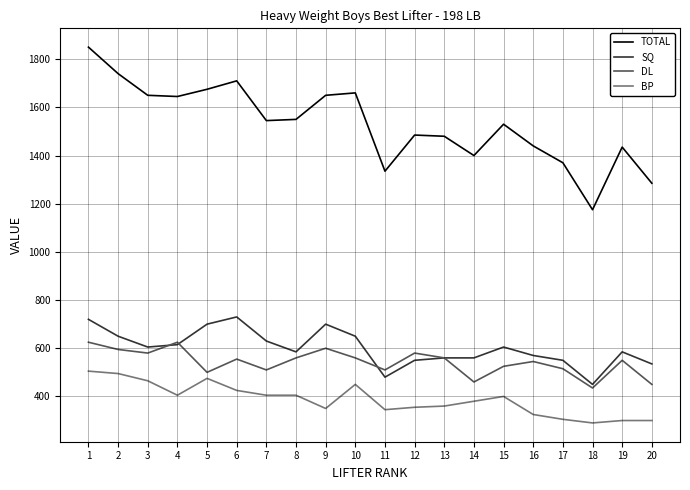

What is the highest value of the DL series?

625